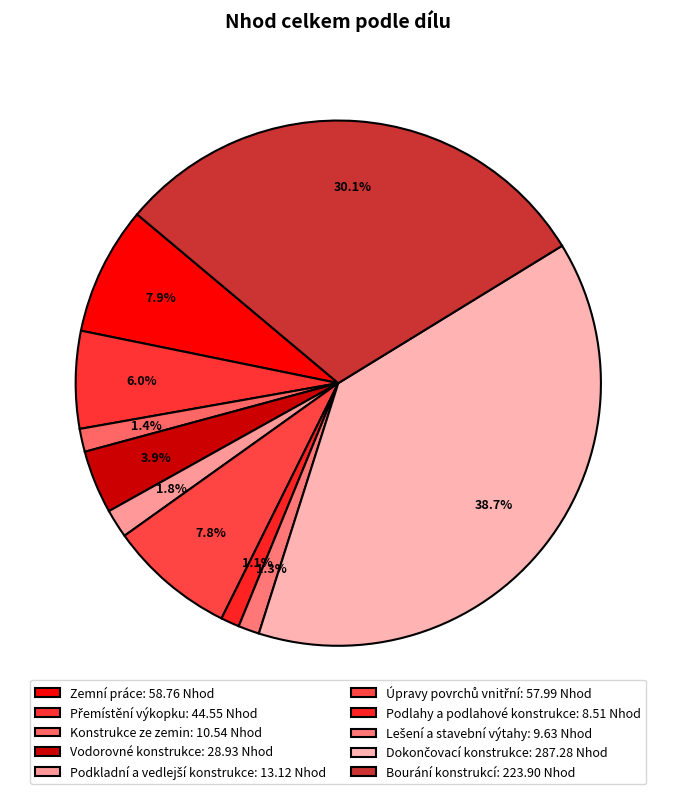

How many slices are in this pie chart?

10